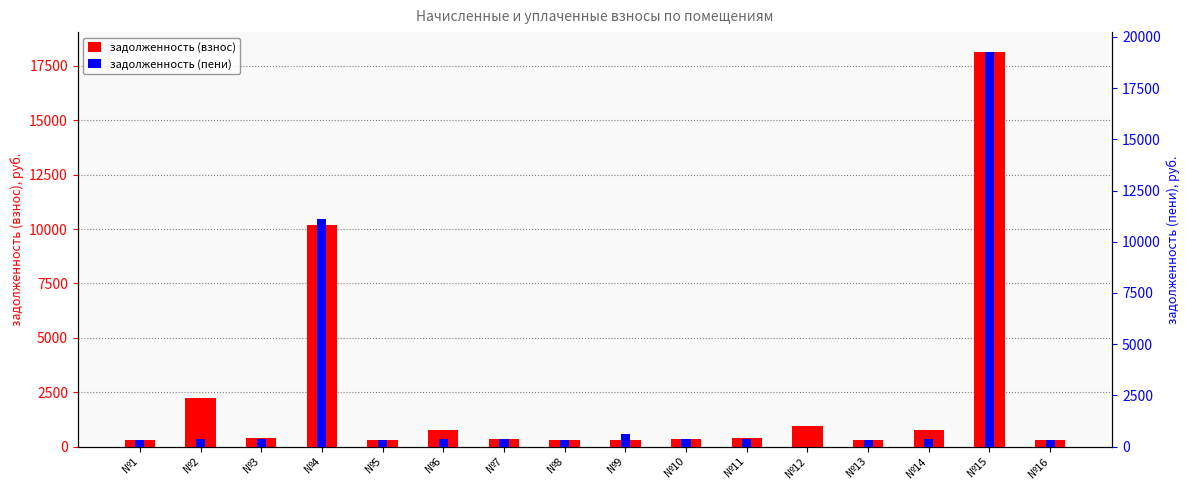

Reading left to right, what are all the values shown in this chart?

задолженность (взнос): 314.9	2241.5	373.1	10186.6	313.9	750.1	370.1	315.8	307.9	370.1	372.1	950.5	306.0	750.1	18147.2	316.8
задолженность (пени): 314.9	375.5	373.1	11119.3	313.9	375.1	370.1	315.8	615.9	370.1	372.1	0.0	306.0	375.1	19272.3	316.8